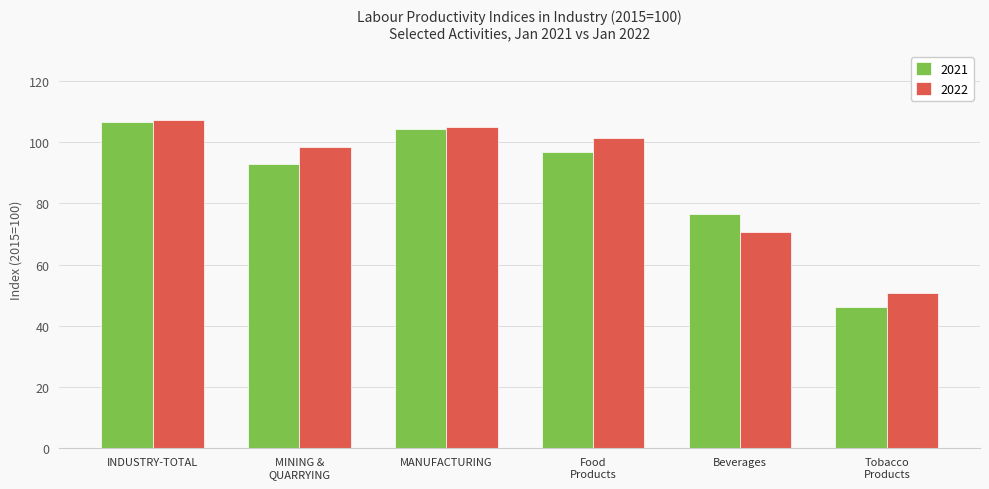

What is the label of the 3rd bar from the left?

MANUFACTURING